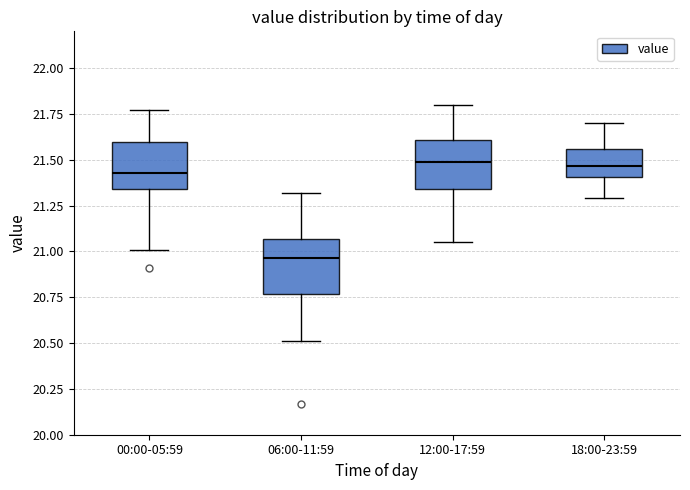

Reading left to right, transcribe this box plot: for each box, give where its median line is, the range the box spans, and where its two whiskers end, as read against the y-axis. The values are not printed on the chart, so give them approximately, as read against the axis.

00:00-05:59: median 21.45, box 21.35 to 21.60, whiskers 21.00 to 21.75
06:00-11:59: median 20.95, box 20.75 to 21.05, whiskers 20.50 to 21.30
12:00-17:59: median 21.50, box 21.35 to 21.60, whiskers 21.05 to 21.80
18:00-23:59: median 21.45, box 21.40 to 21.55, whiskers 21.30 to 21.70